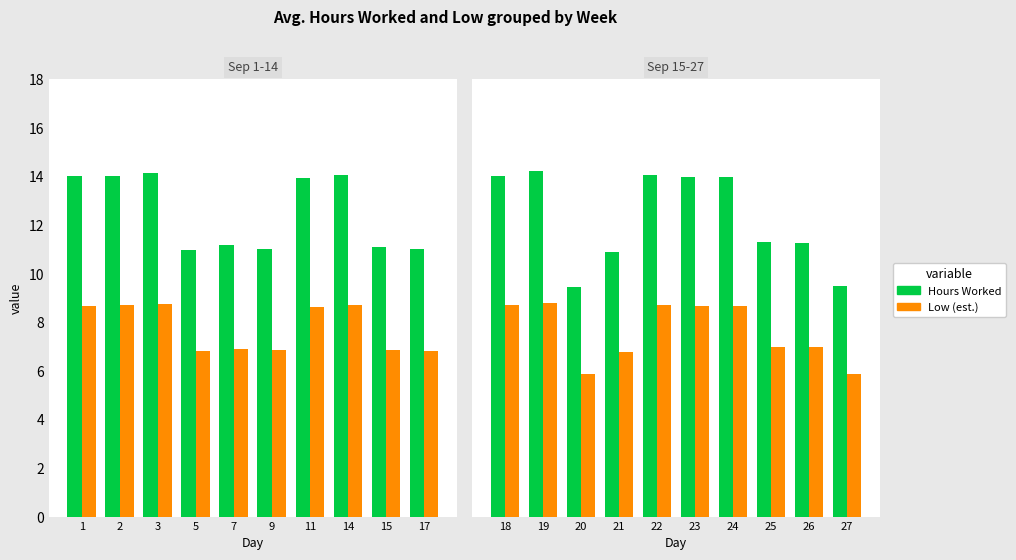

Does the chart contain stacked bars?

No